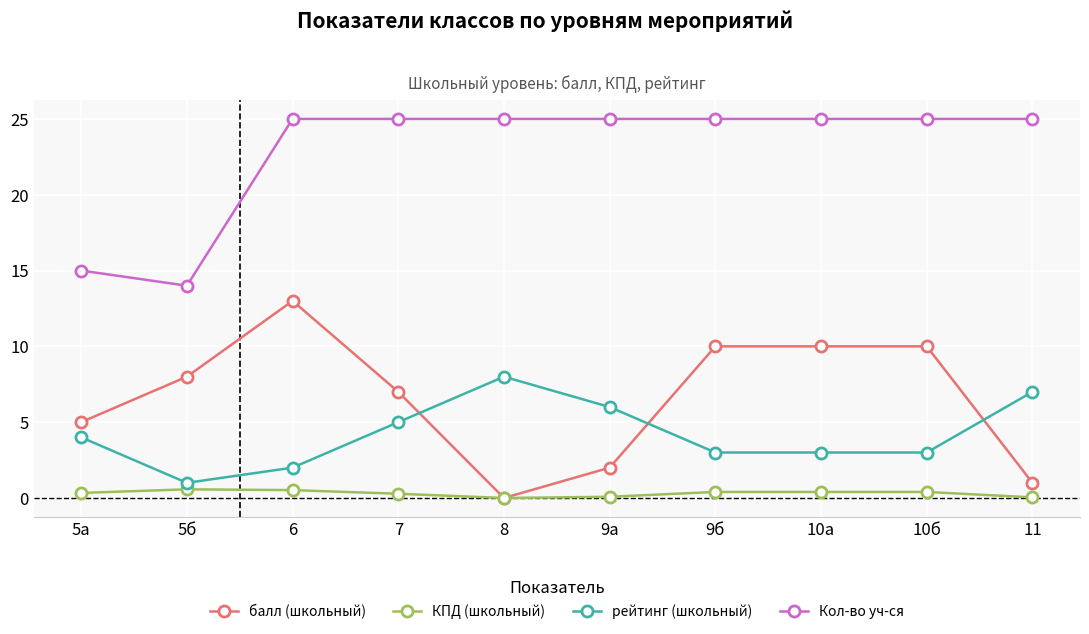

What is the difference between the second highest and minimum values in the рейтинг (школьный) series?

6.0